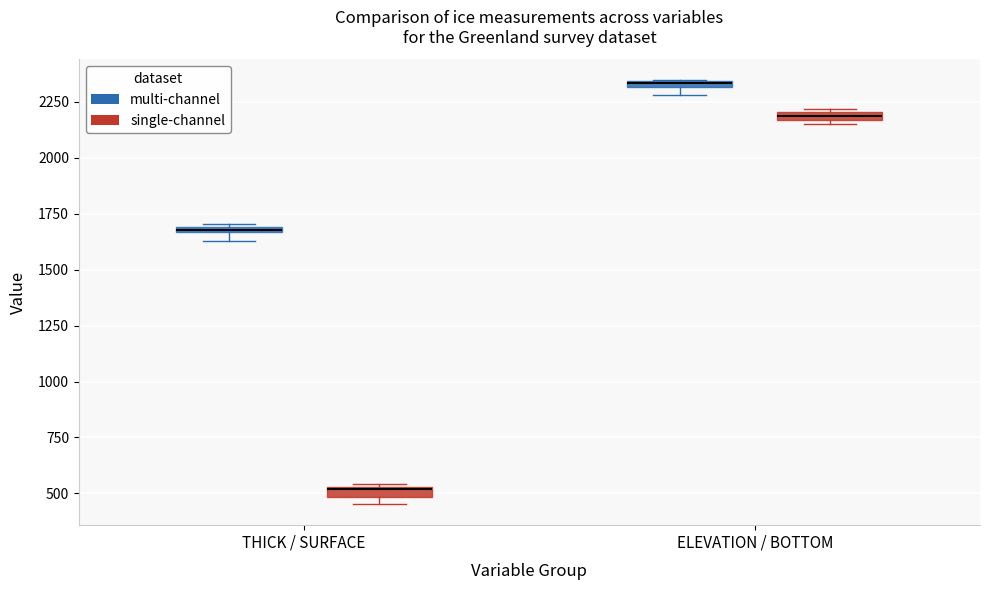

Which box's median line is the highest?

ELEVATION / BOTTOM (multi-channel)